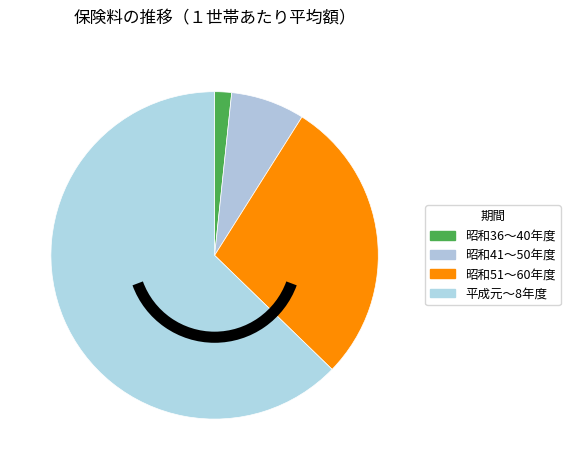

Is there any slice that represents more than half of the pie?

Yes